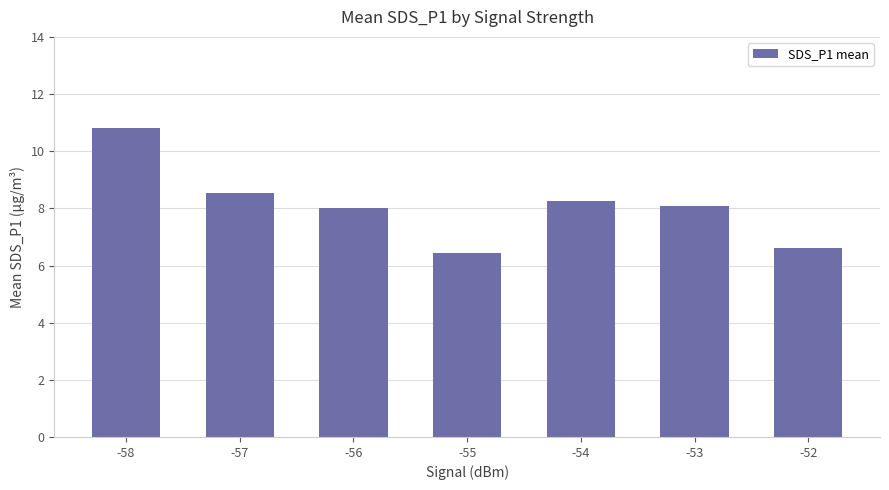

What is the smallest value displayed?

6.4